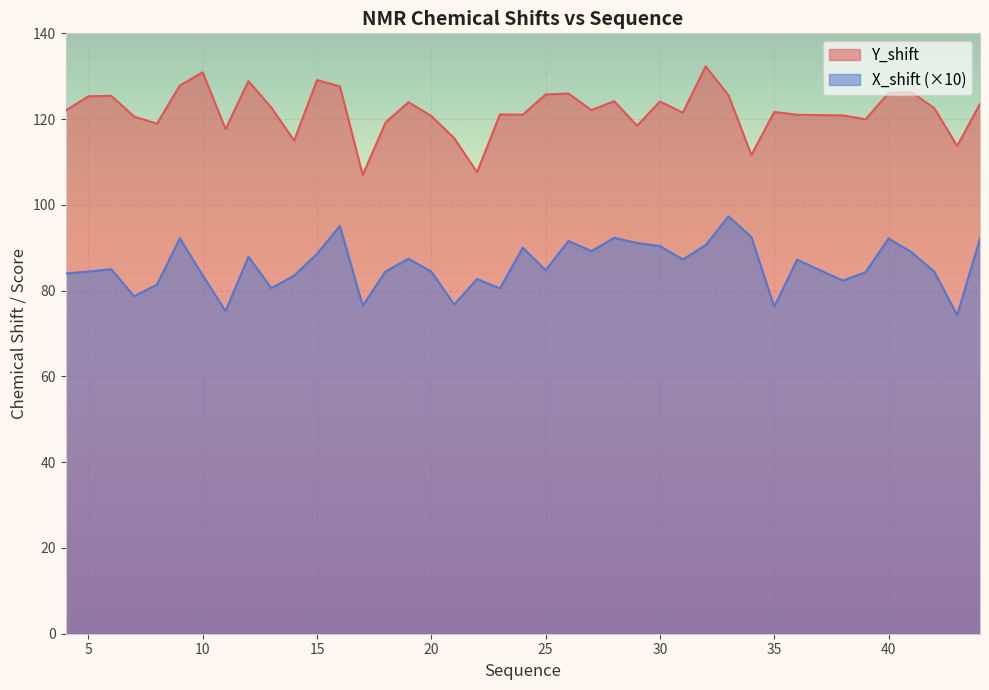

What is the minimum value shown in the chart?

74.3